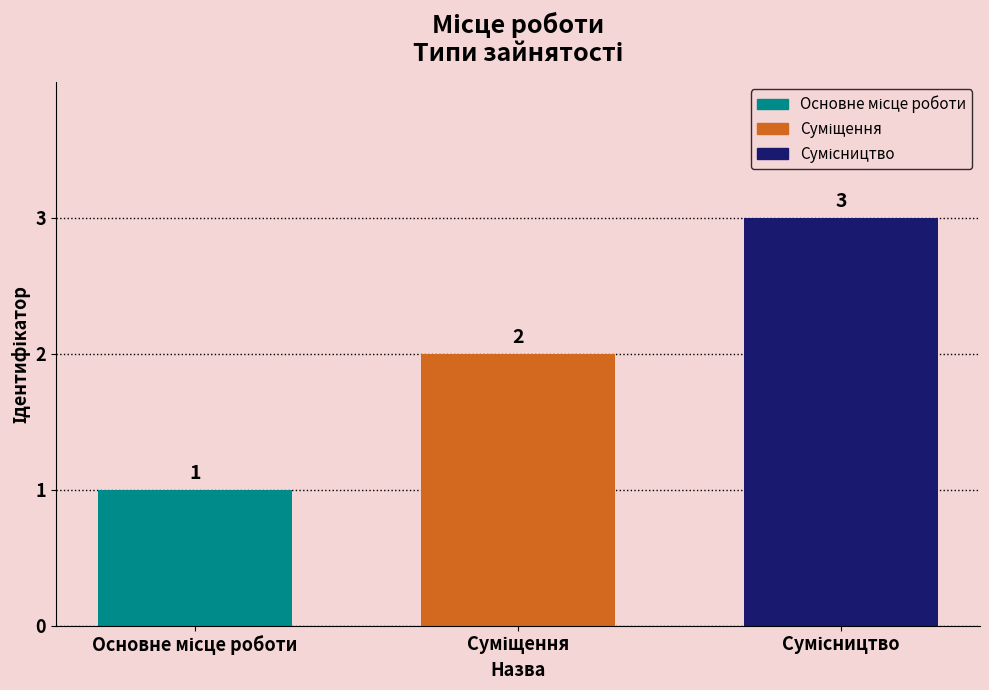

How many values are between 1 and 3?

3